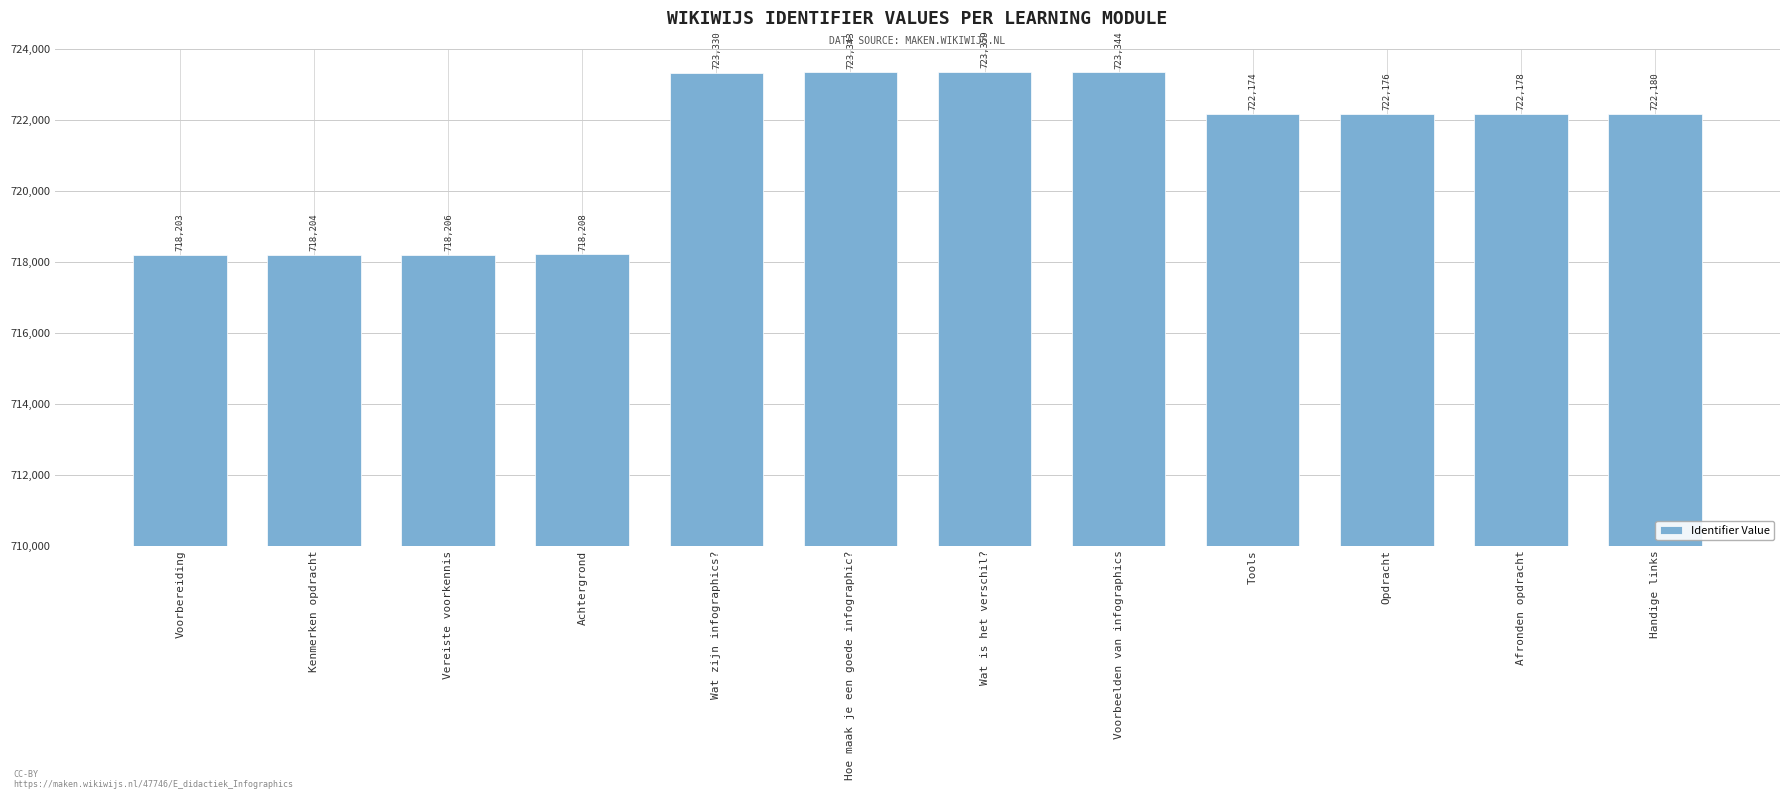

What is the sum of all values?

8654905